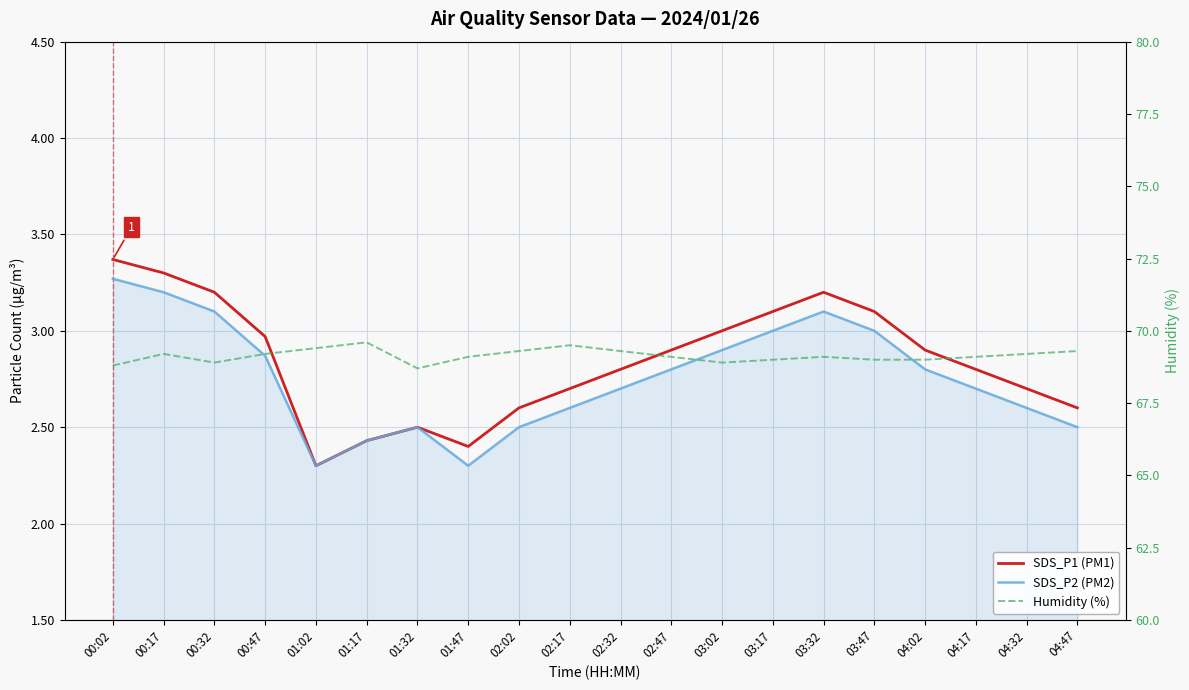

True or false: Humidity (%) and SDS_P2 (PM2) intersect in this chart.

False